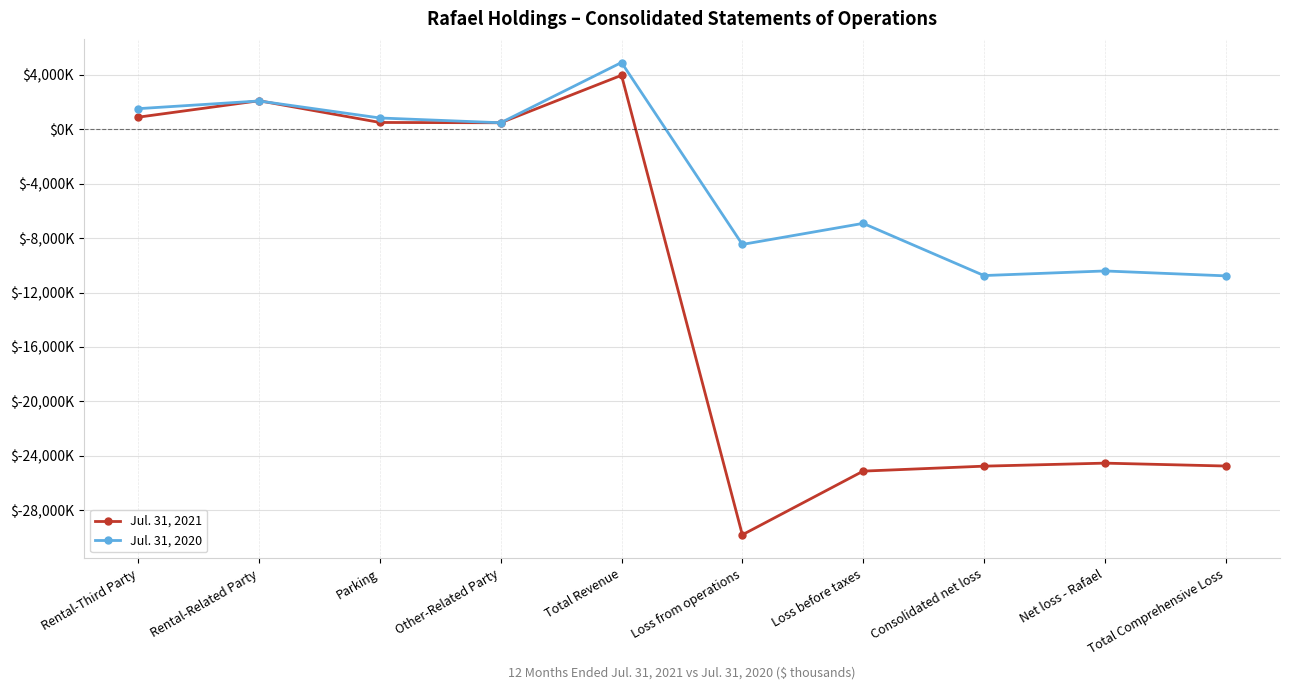

Between Rental-Related Party and Loss before taxes, which is larger?

Rental-Related Party